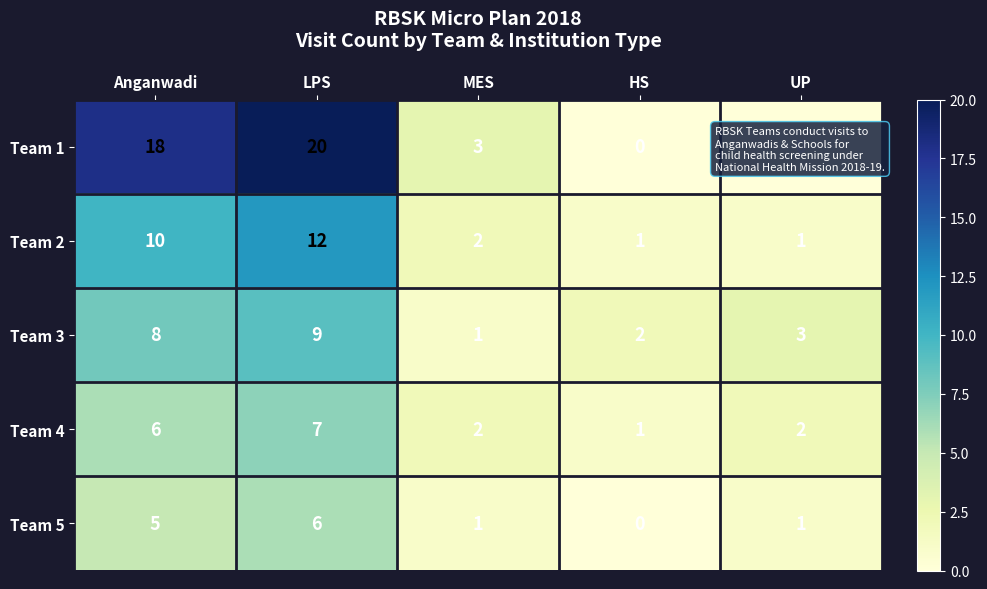

How many values in the Team 2 series are below 2?

2